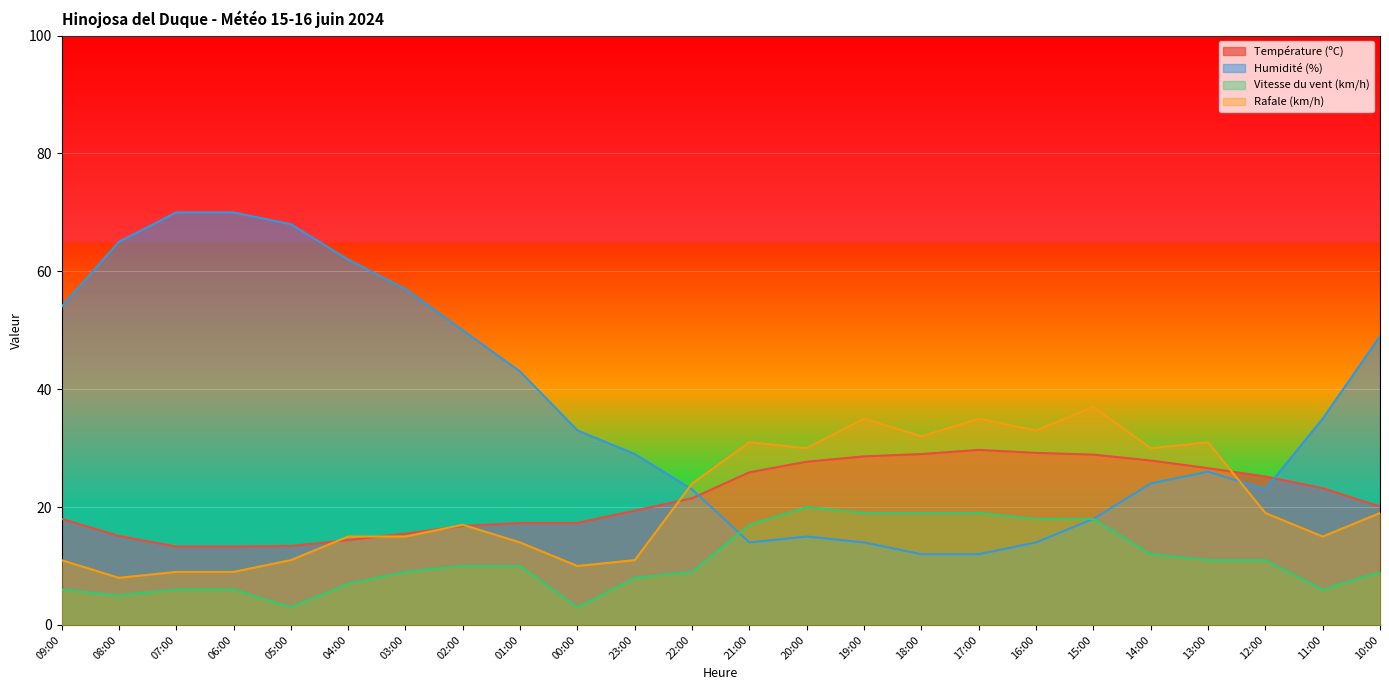

What is the total value across all series at 06:00?

98.3